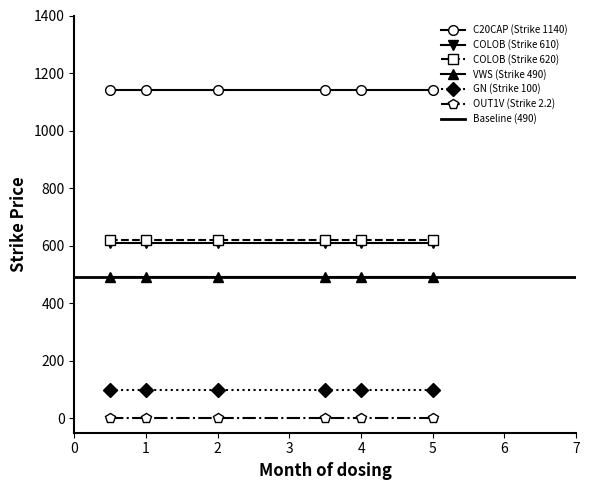

What is the smallest value displayed?

2.2